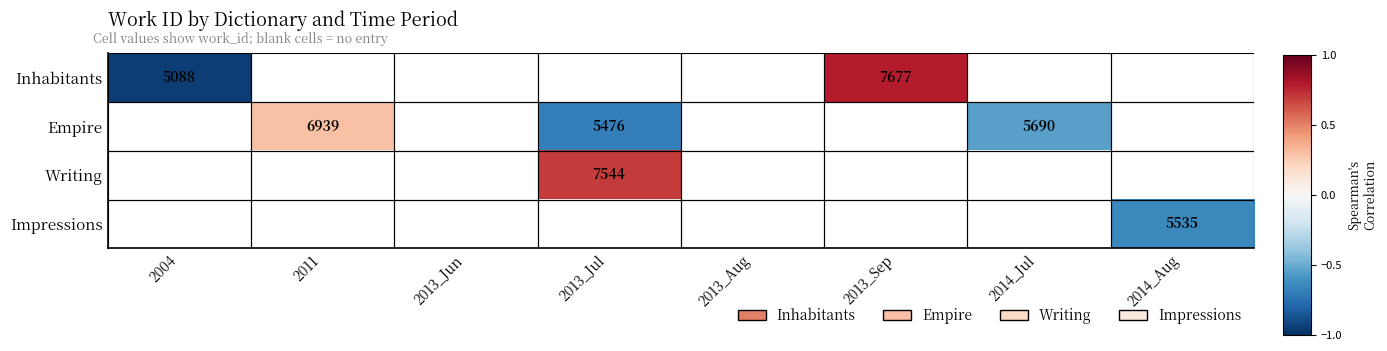

Which series has the widest spread of values?

Inhabitants